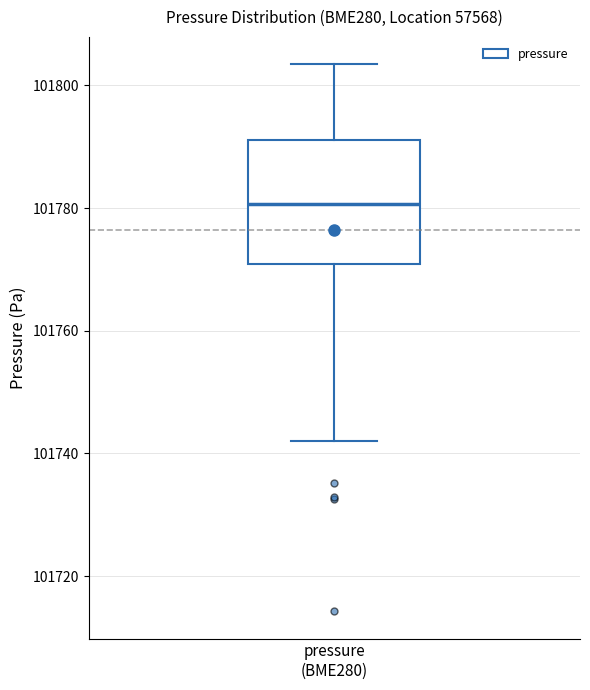

Read this box plot against the y-axis: the position of the median line, the range covered by the box, and the ends of both whiskers. The values are not printed on the chart, so give them approximately, as read against the axis.

median 101780, box 101770 to 101792, whiskers 101742 to 101804